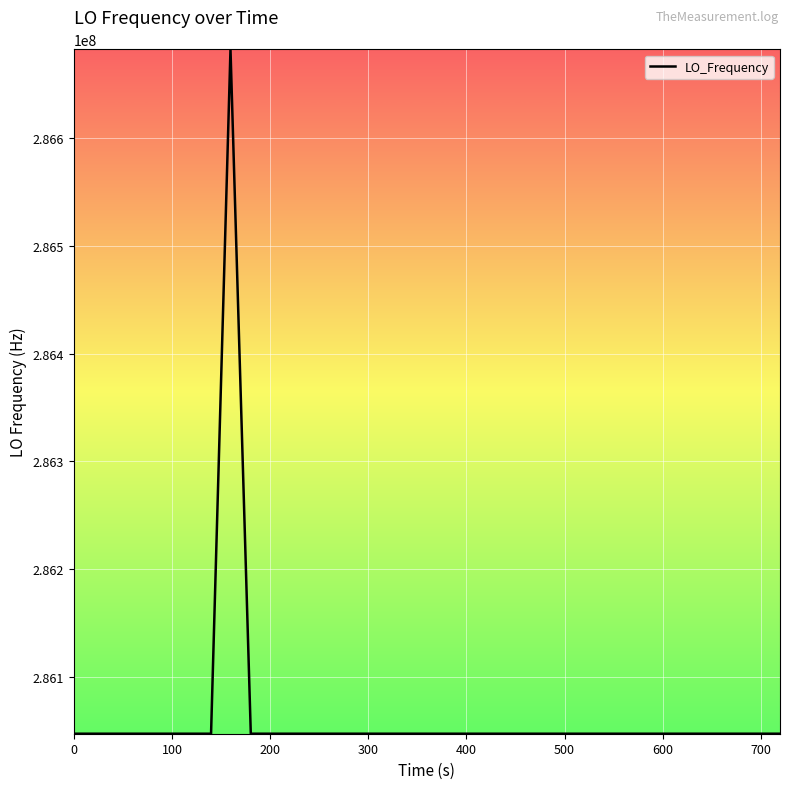

What is the smallest value displayed?

286046995.1